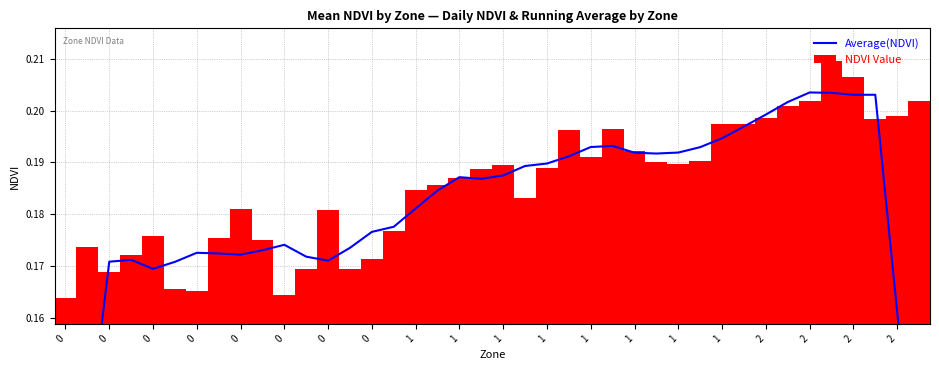

What is the average value of the Average(NDVI) series?

0.2